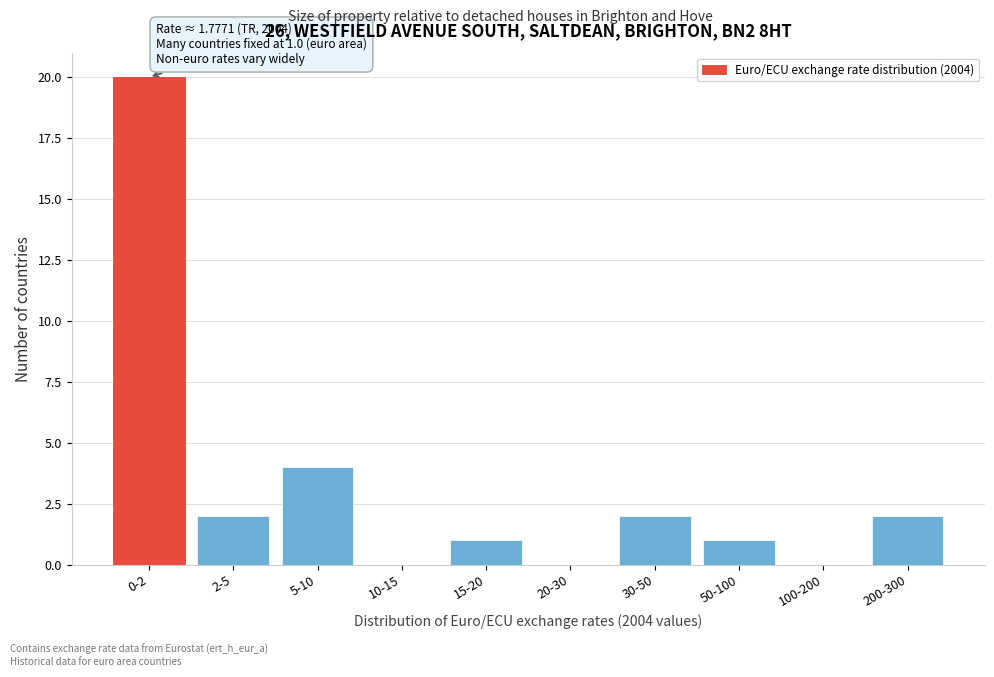

Reading right to left, what are all the values shown in this chart?

200-300=2	100-200=0	50-100=1	30-50=2	20-30=0	15-20=1	10-15=0	5-10=4	2-5=2	0-2=20